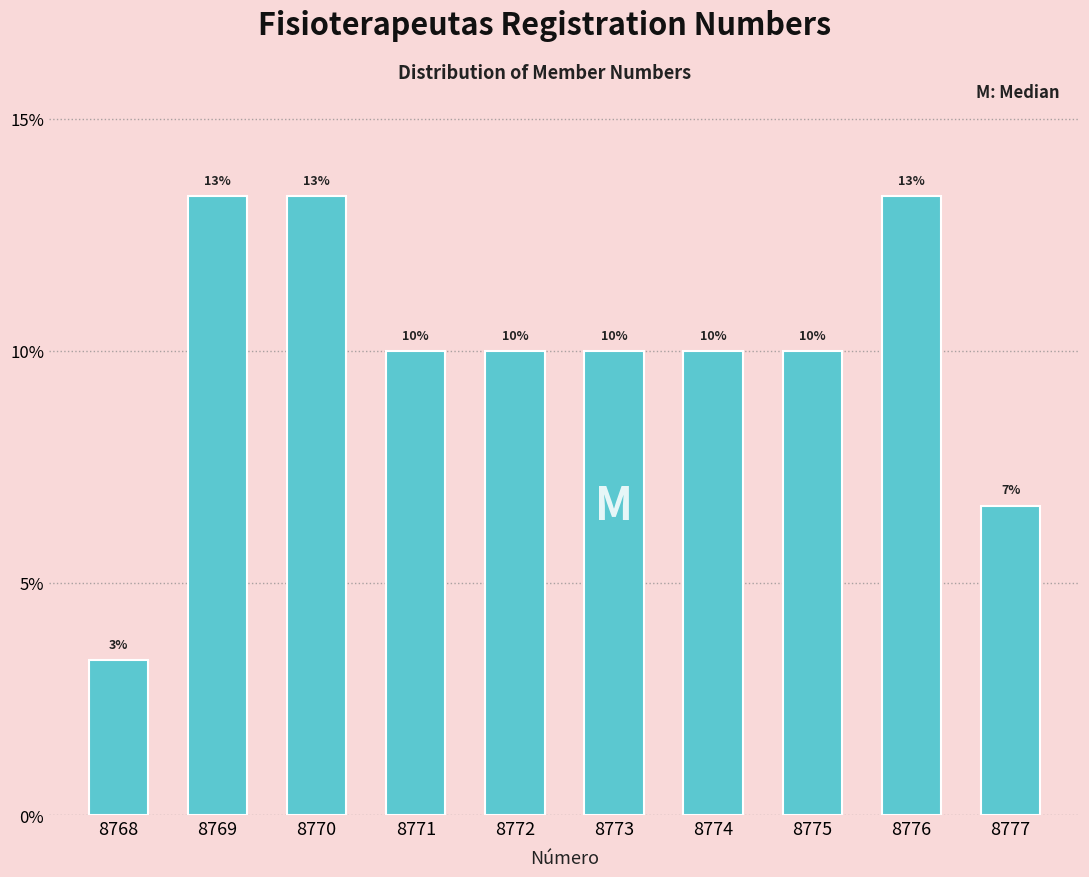

Does the chart contain any negative values?

No